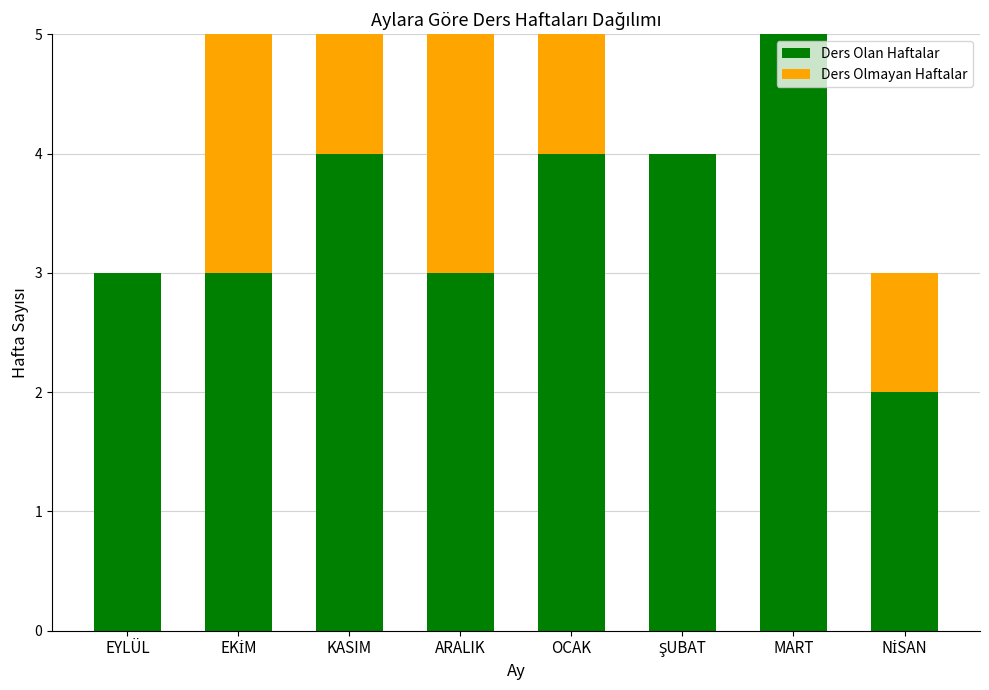

How many Ders Olan Haftalar values are between 3 and 4?

6